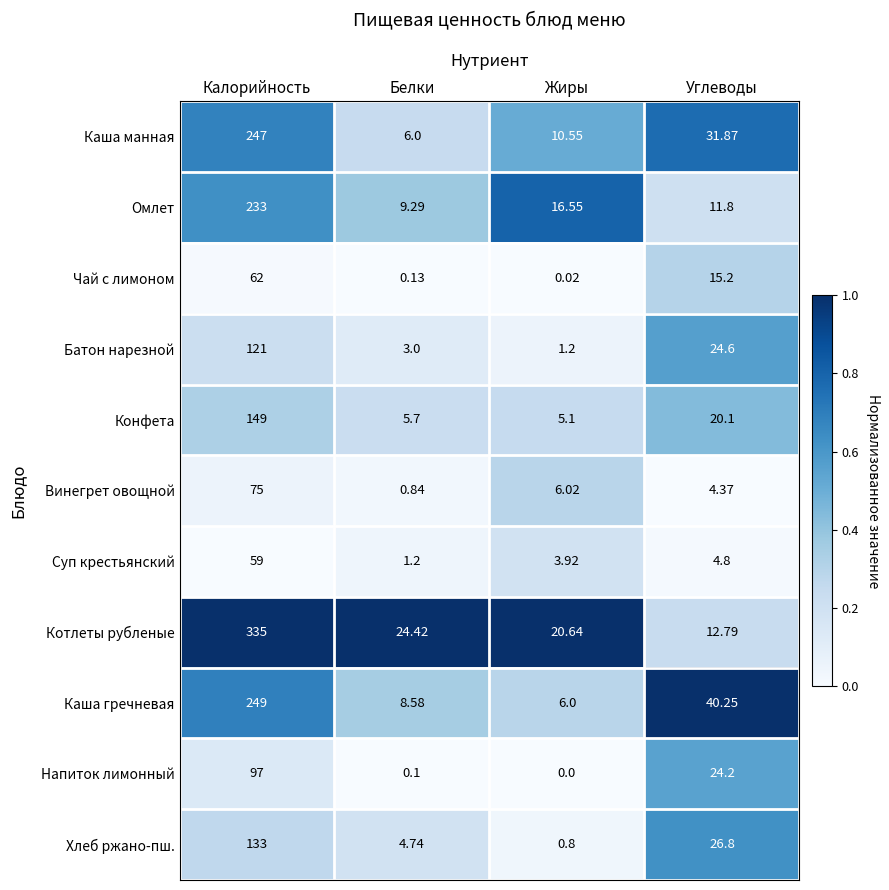

How many series are shown in this chart?

11